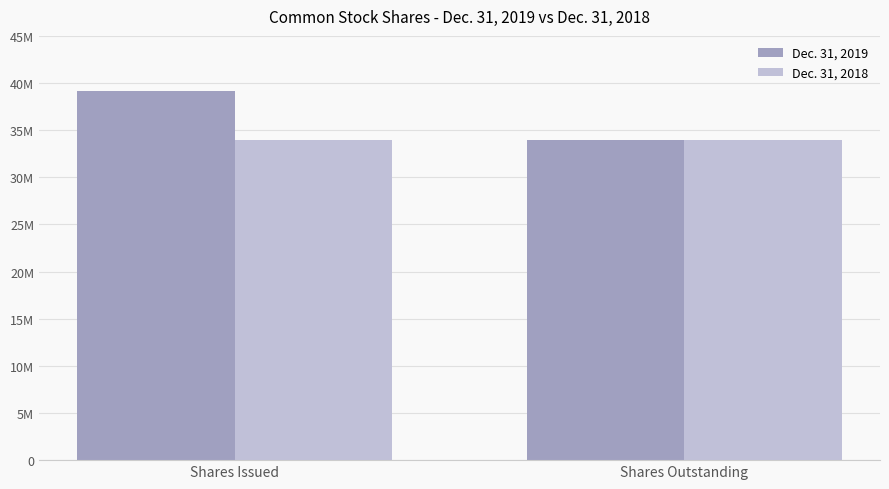

Are the bars grouped side by side (vs. stacked)?

Yes